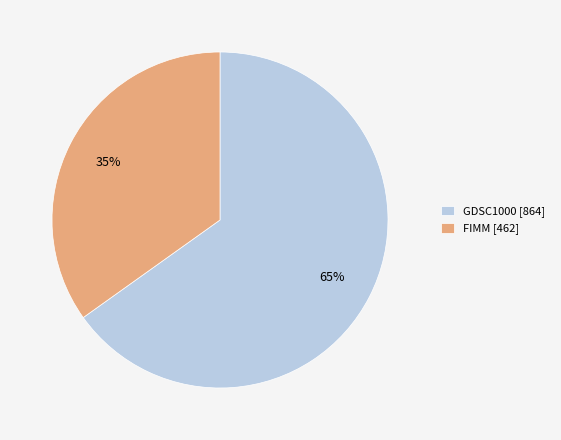

To the nearest percent, what is the average slice percentage?

50%